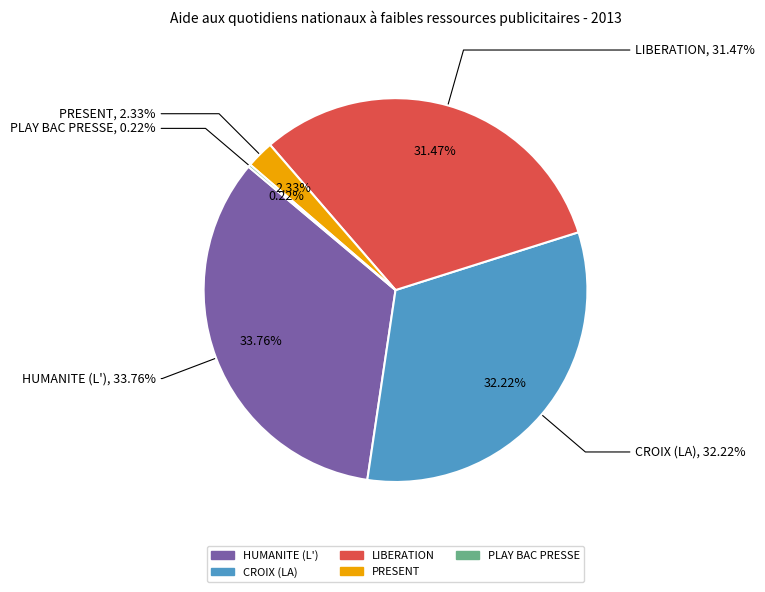

Do CROIX (LA) and PRESENT together represent more than half of the pie?

No